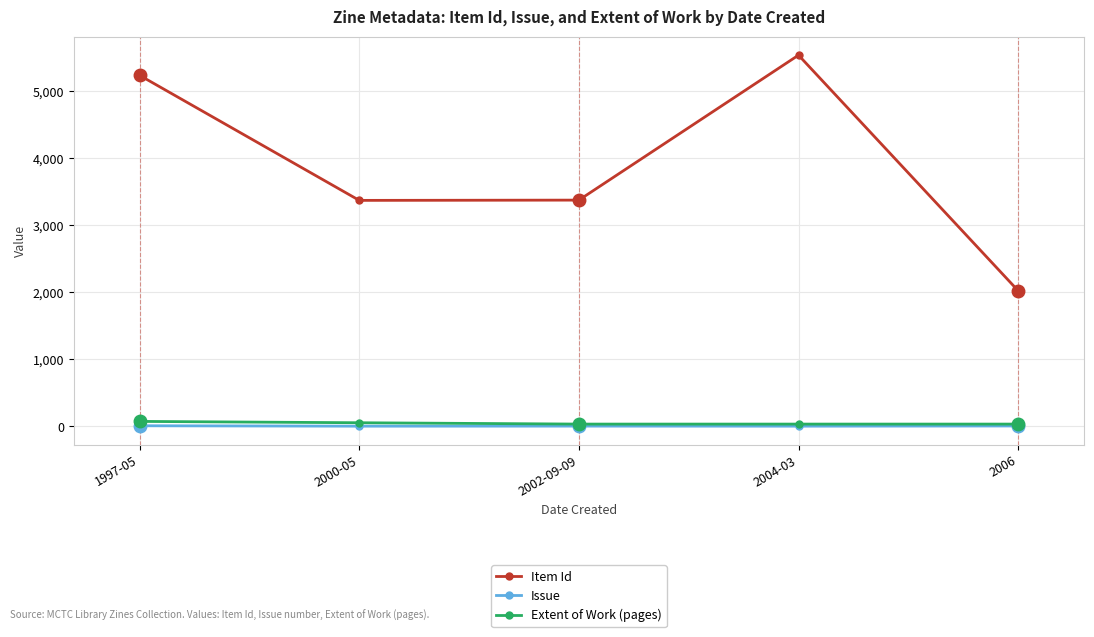

At how many categories does at least one series exceed 3277?

4